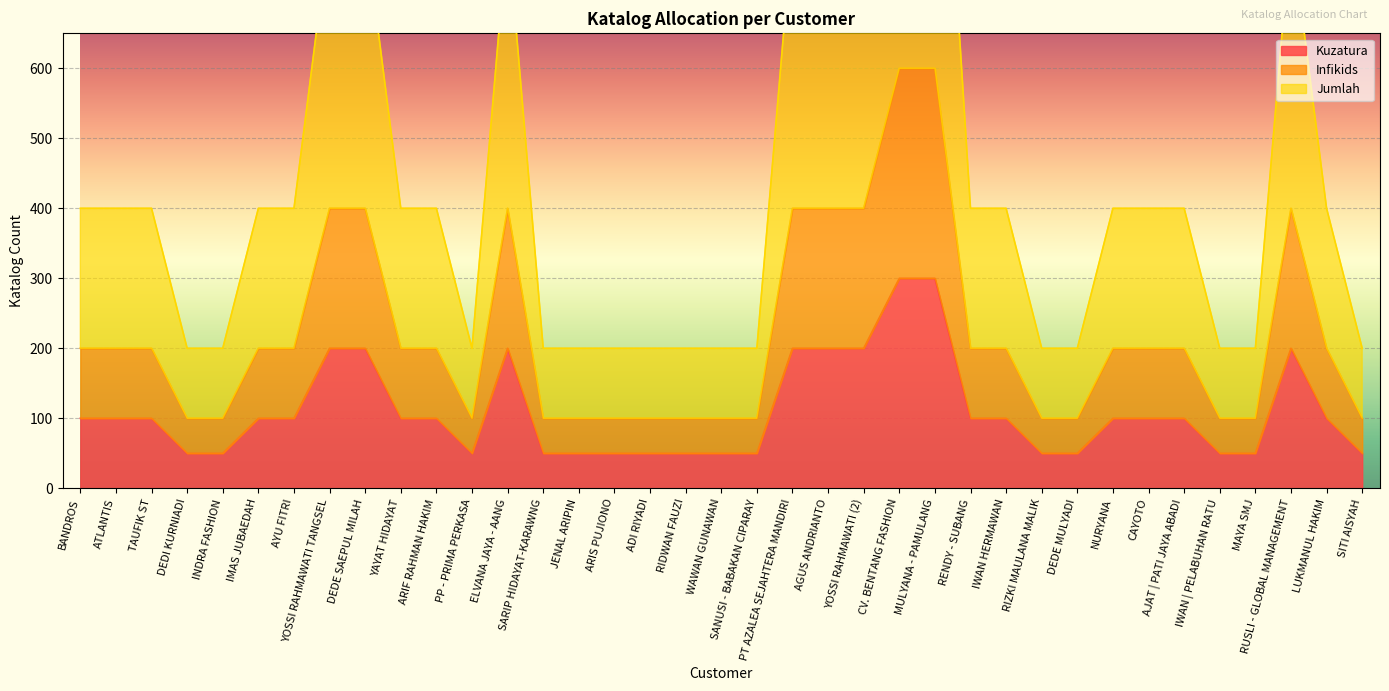

What is the sum of the Jumlah values at DEDI KURNIADI and YOSSI RAHMAWATI TANGSEL?

1000